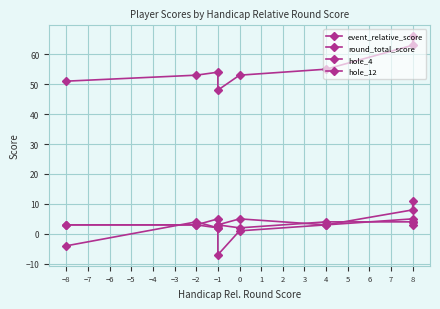

True or false: hole_4 has more than 1 points higher than both neighbors.

False